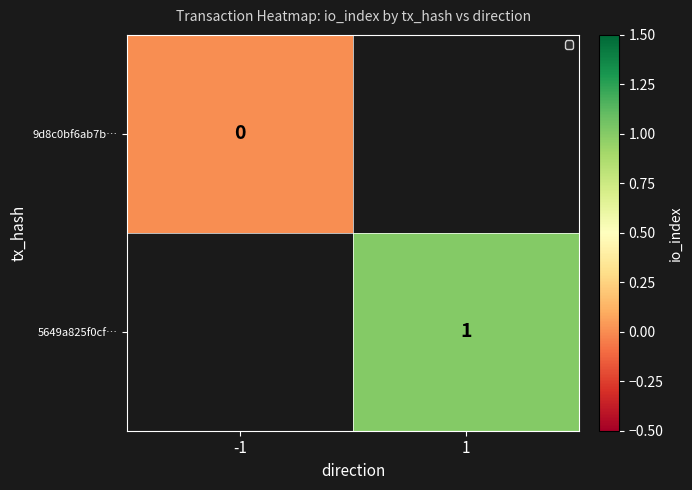

What is the sum of all 5649a825f0cf… values?

1